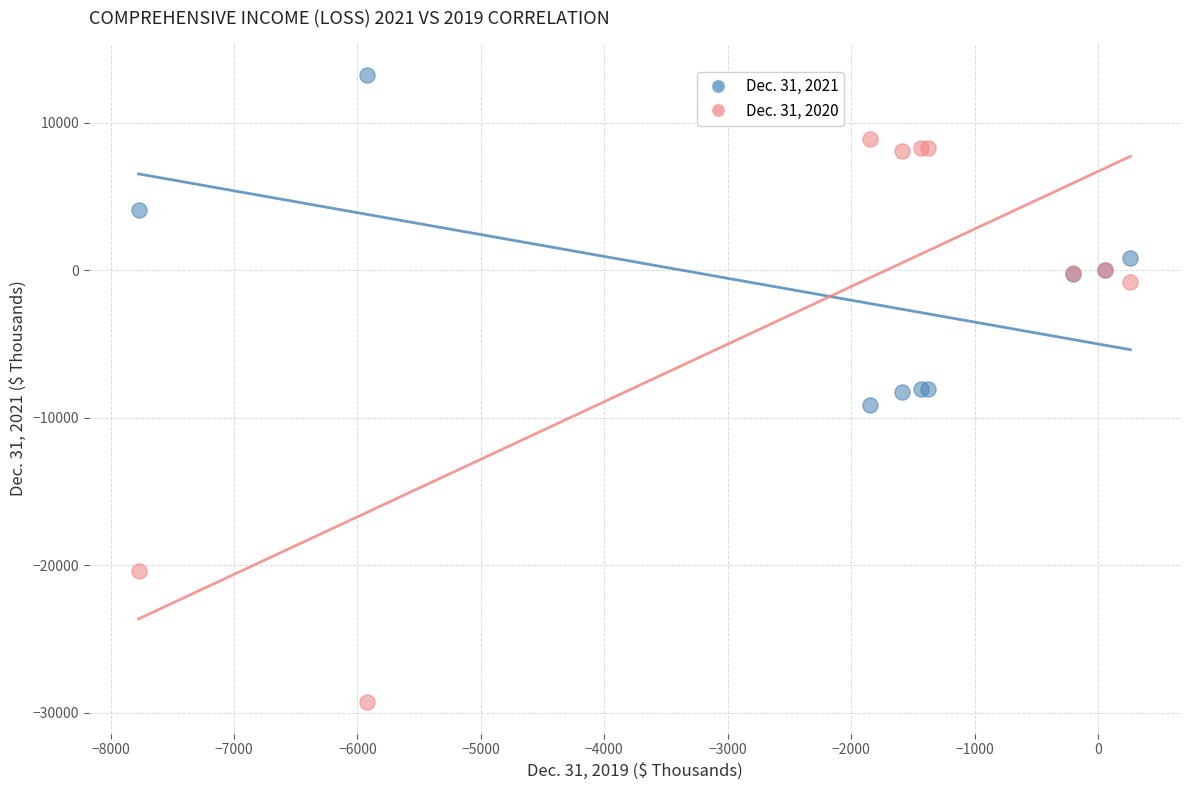

What are all the series names shown in the legend?

Dec. 31, 2021, Dec. 31, 2020